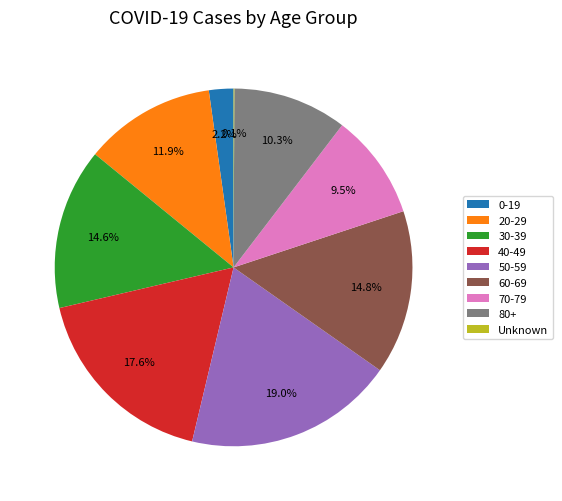

Approximately how many times larger is the value at 20-29 compared to 50-59?

0.6